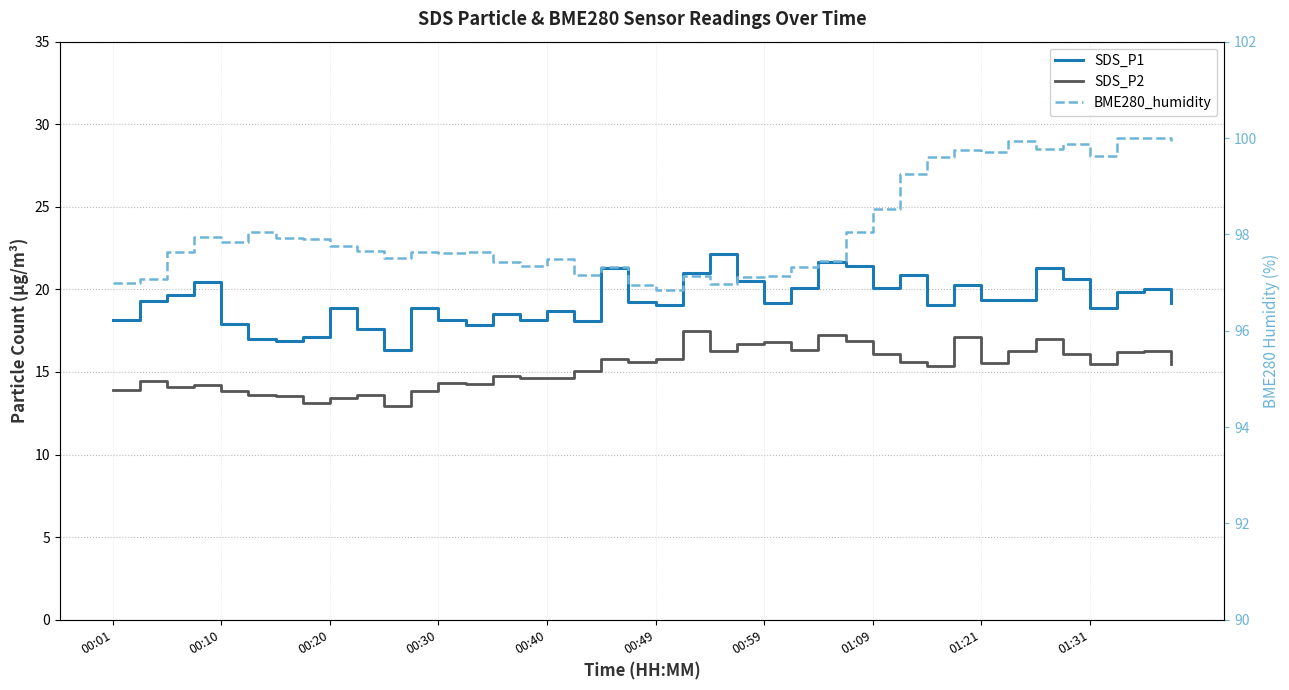

What is the maximum value for SDS_P1?

22.2